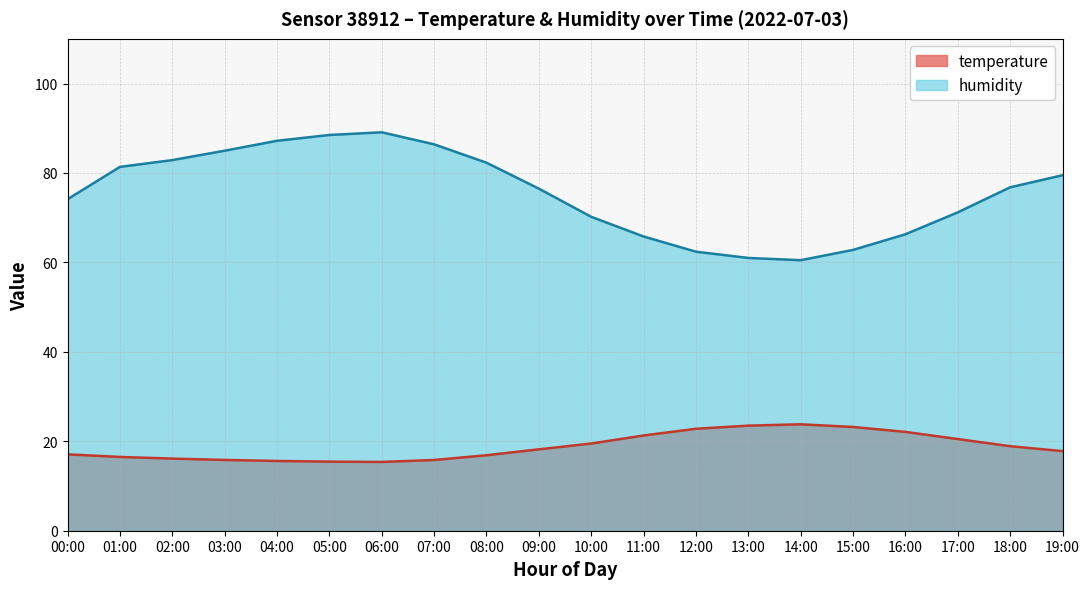

What is the lowest value of the humidity series?

60.5